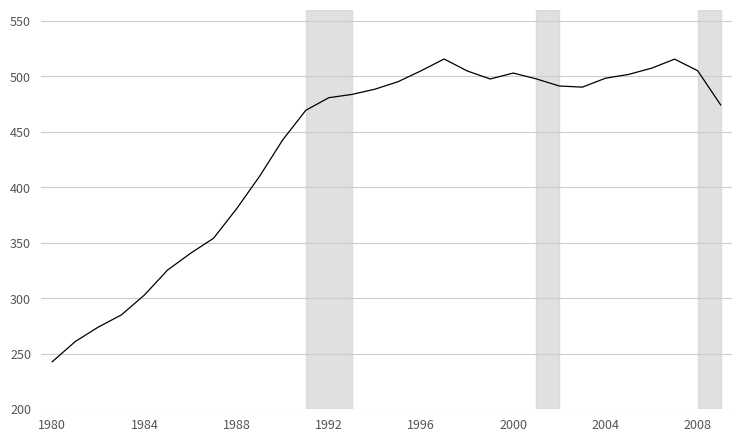

Does the chart display data point markers on the line(s)?

No